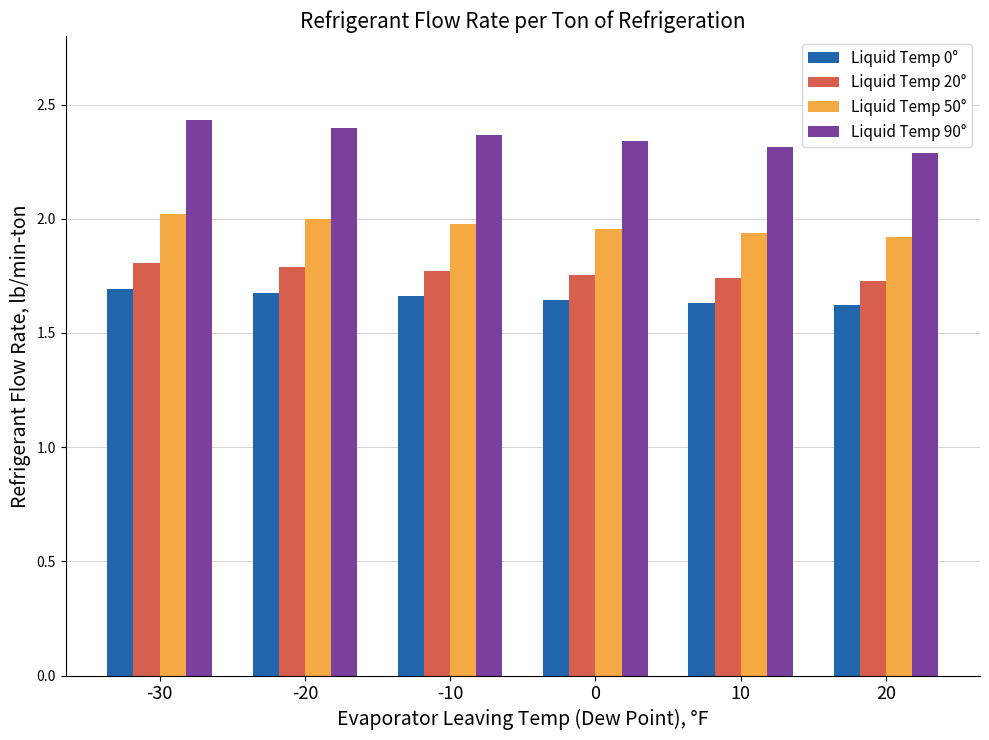

Between -20 and 0, which series saw the biggest shift?

Liquid Temp 90°